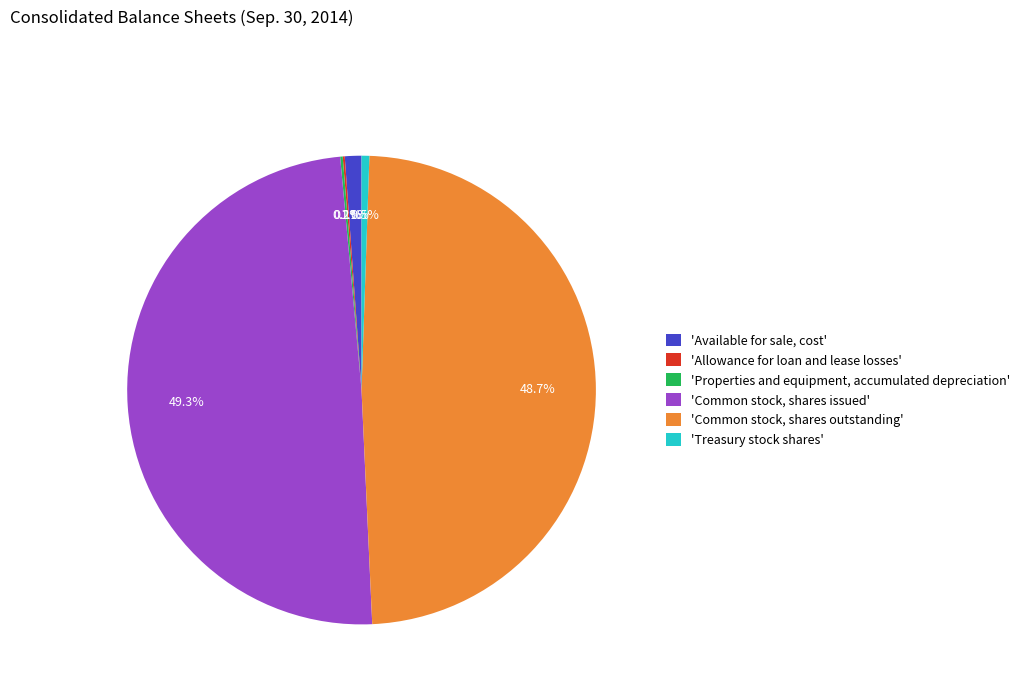

Which slice is the largest?

'Common stock, shares issued'